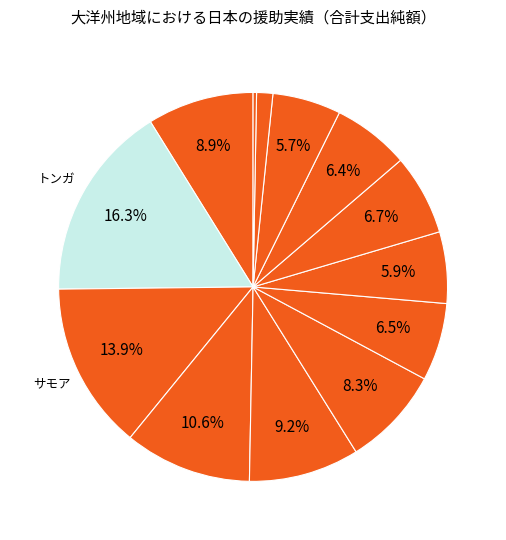

Count the number of slices in the pie.

13